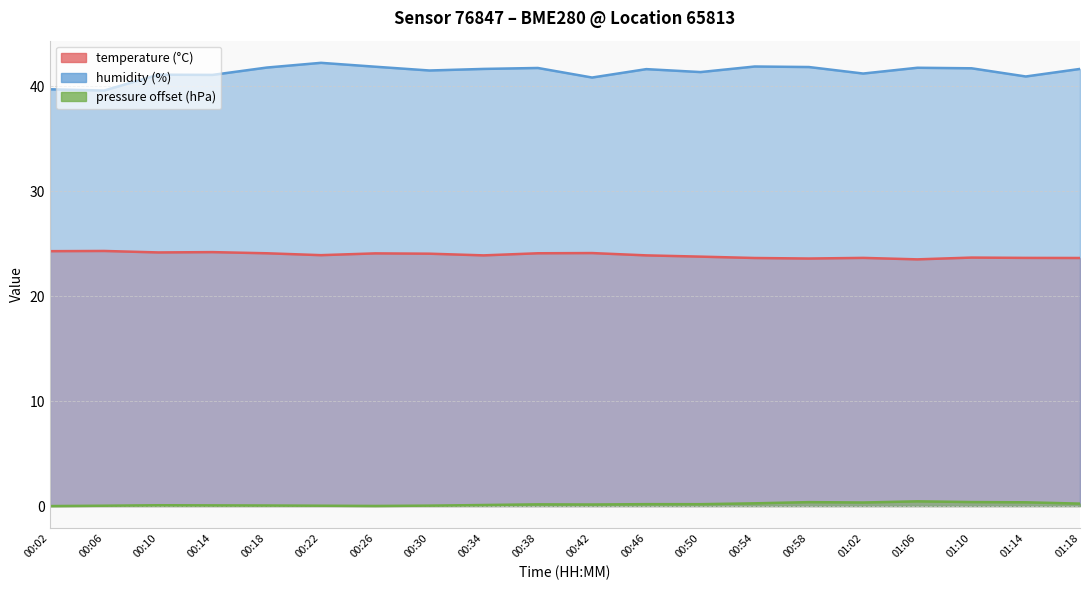

At how many categories does at least one series exceed 11?

20